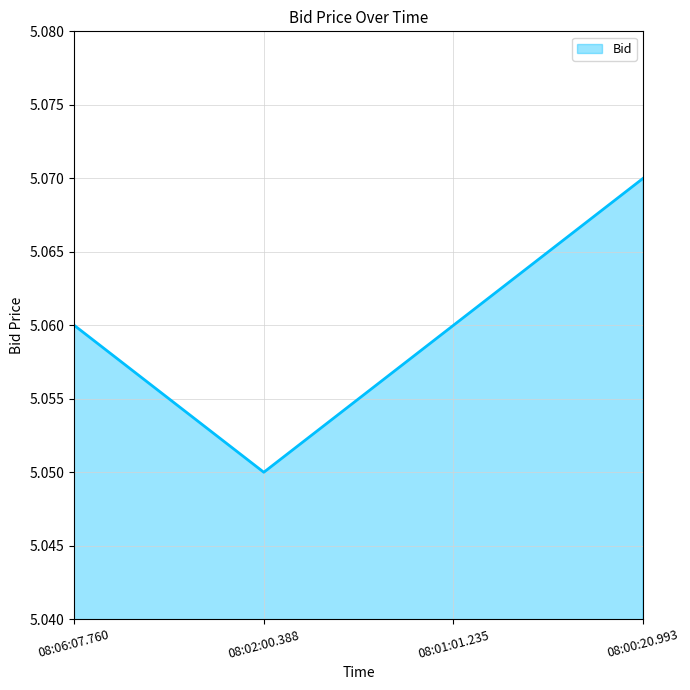

Where is the first local minimum?

08:02:00.388